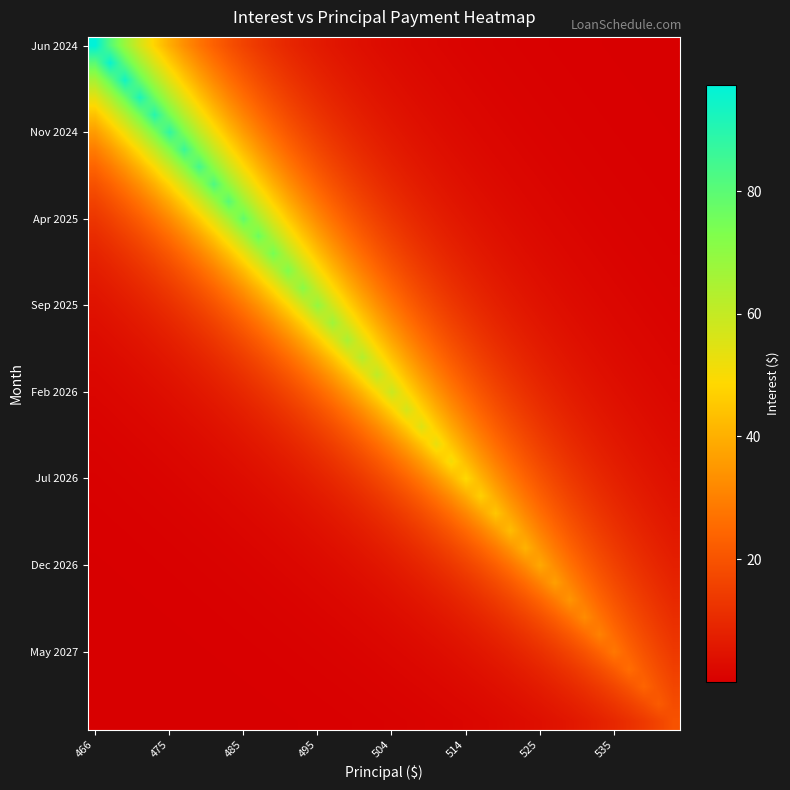

Which category has the highest value across all series?

466